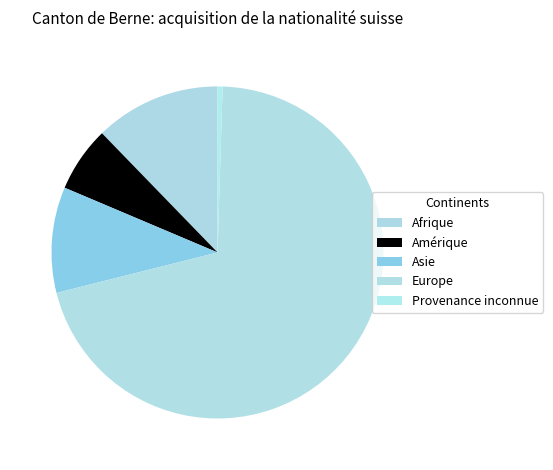

To the nearest percent, what portion does Asie represent?

10%